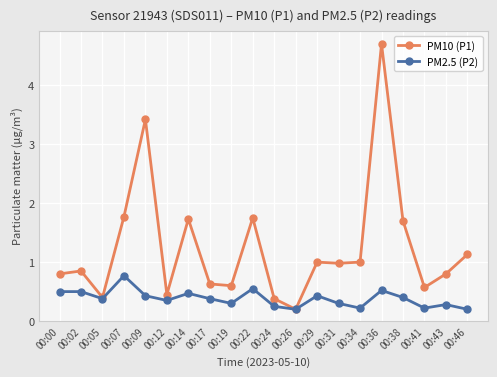

Which series has the widest spread of values?

PM10 (P1)